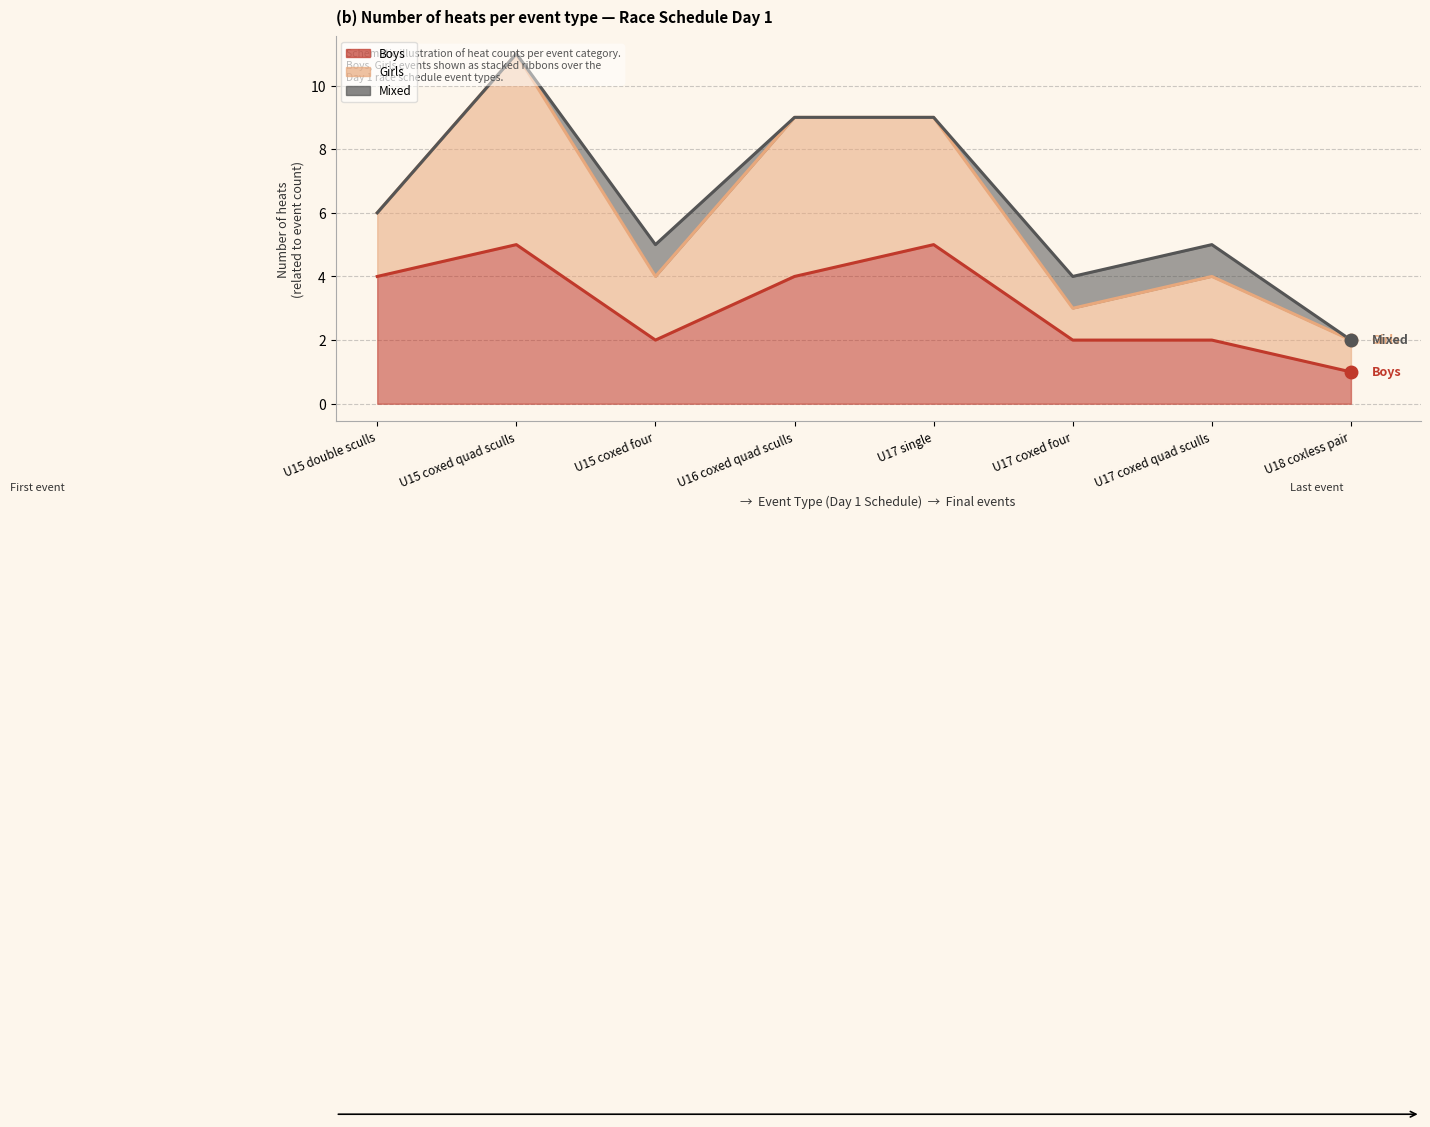

List the labels in order of Boys value, largest first.

U15 coxed quad sculls, U17 single, U15 double sculls, U16 coxed quad sculls, U15 coxed four, U17 coxed four, U17 coxed quad sculls, U18 coxless pair